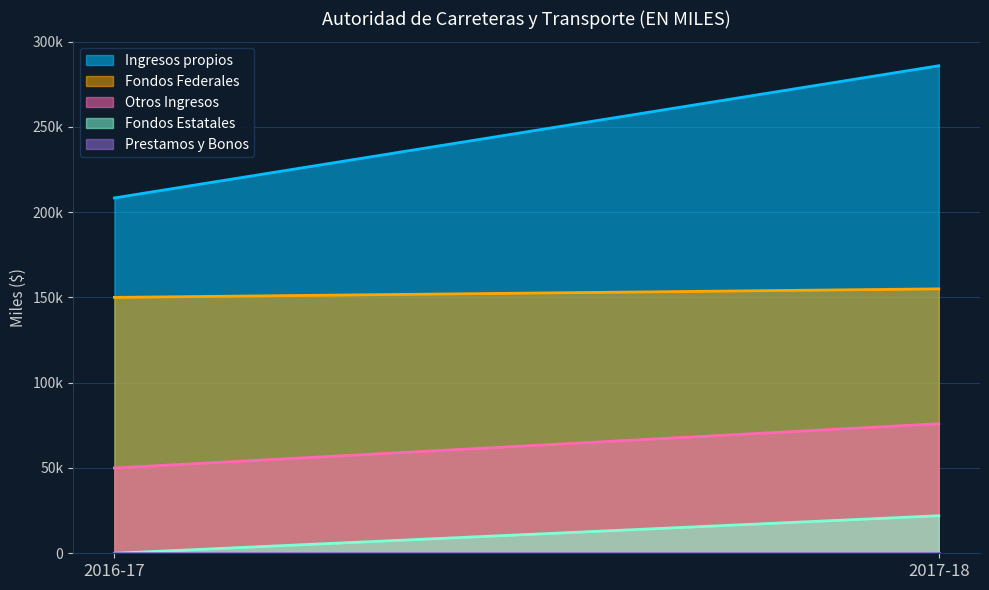

At which label does Otros Ingresos reach its minimum?

2016-17